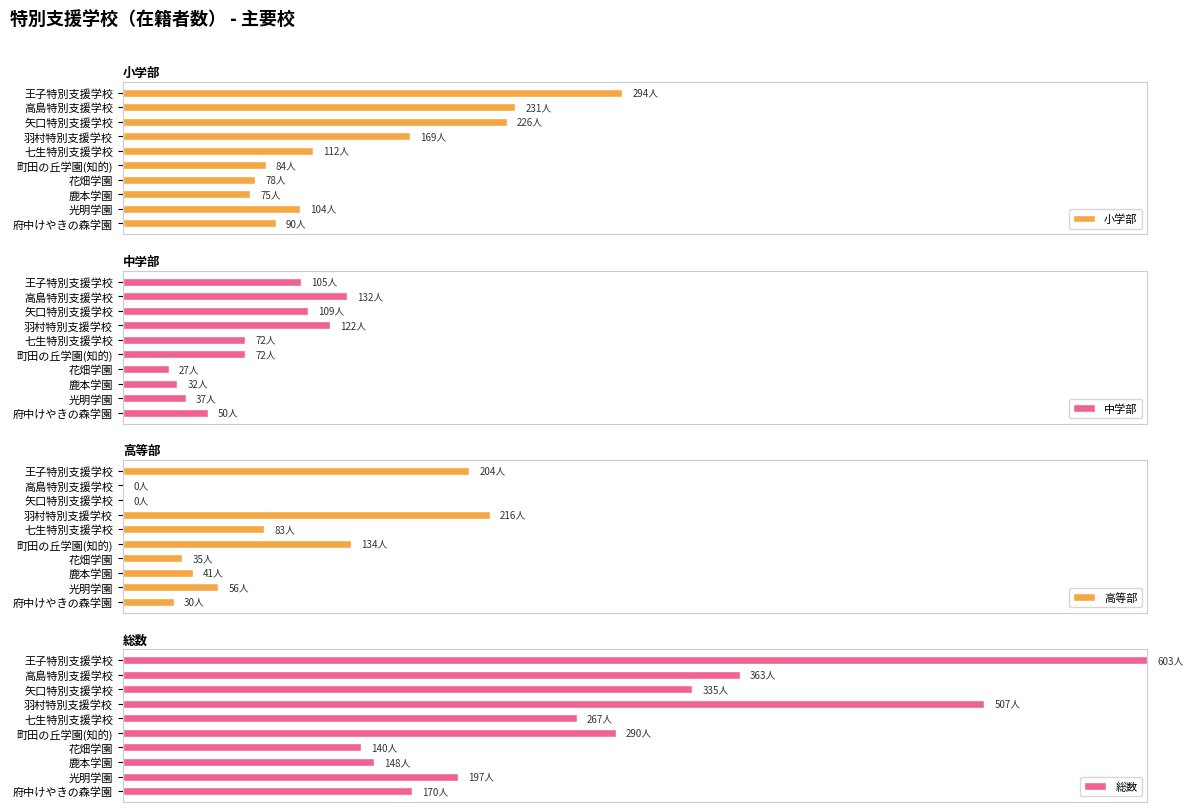

How many values in the 中学部 series exceed 11?

6